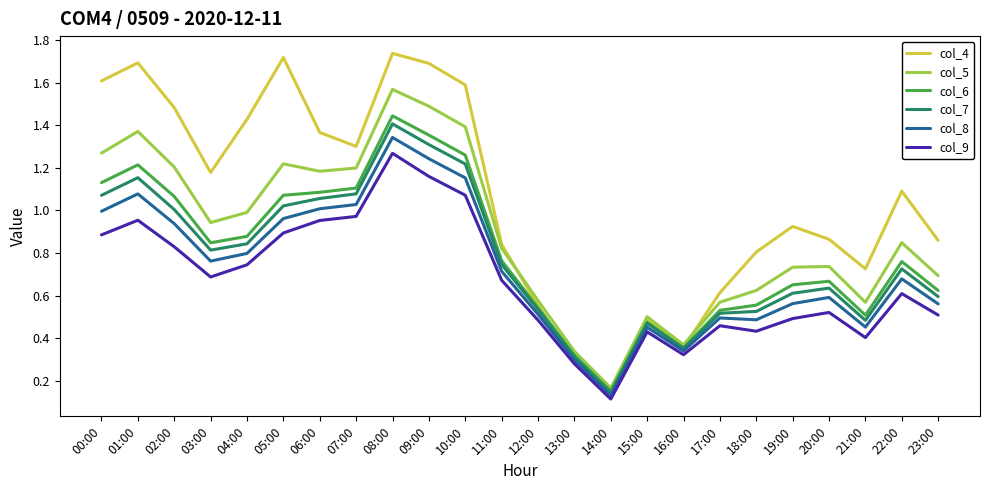

What position from the left is 23:00?

24